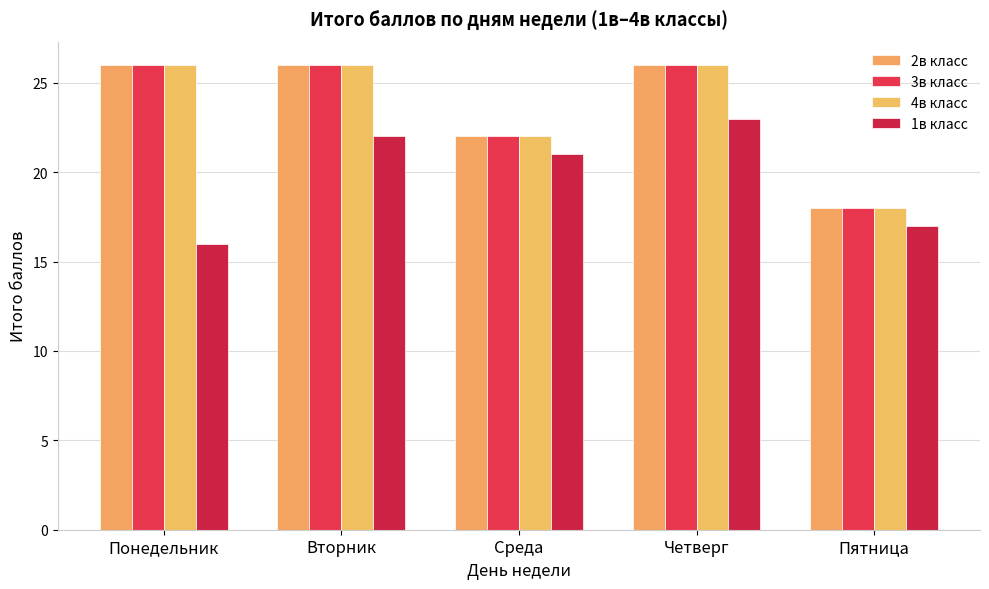

What is the spread (max minus min) of values at Вторник?

4